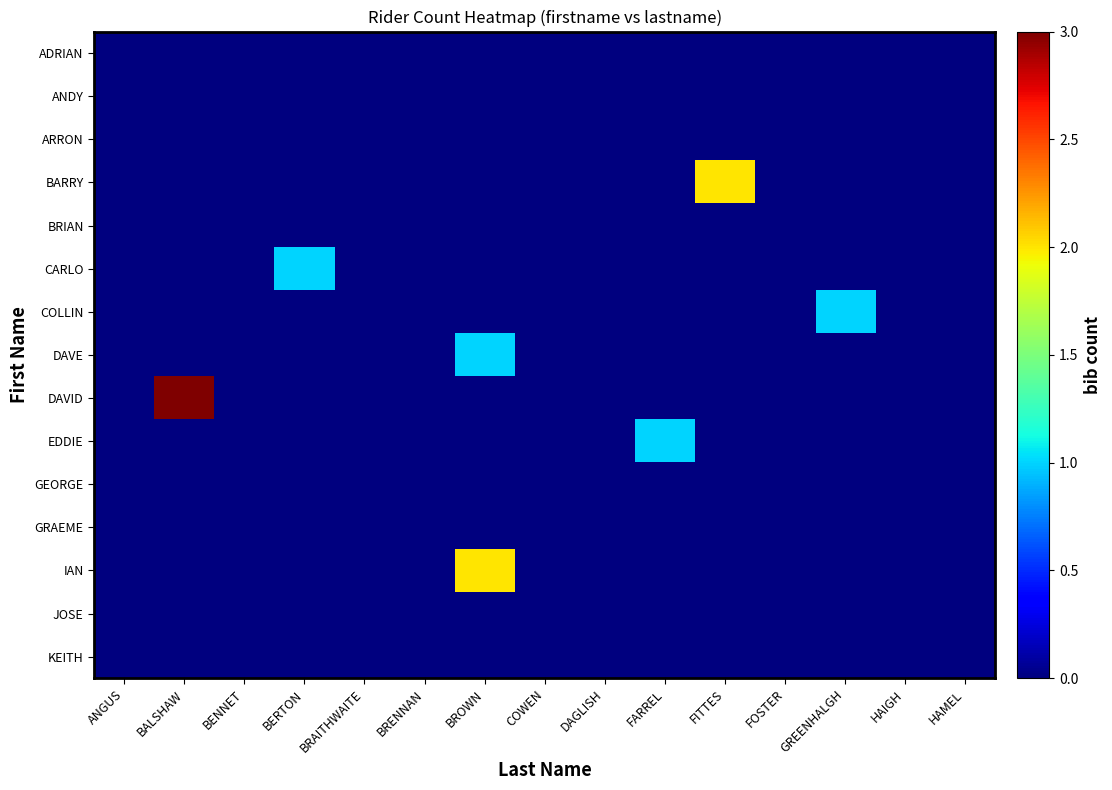

What is the greatest value displayed?

3